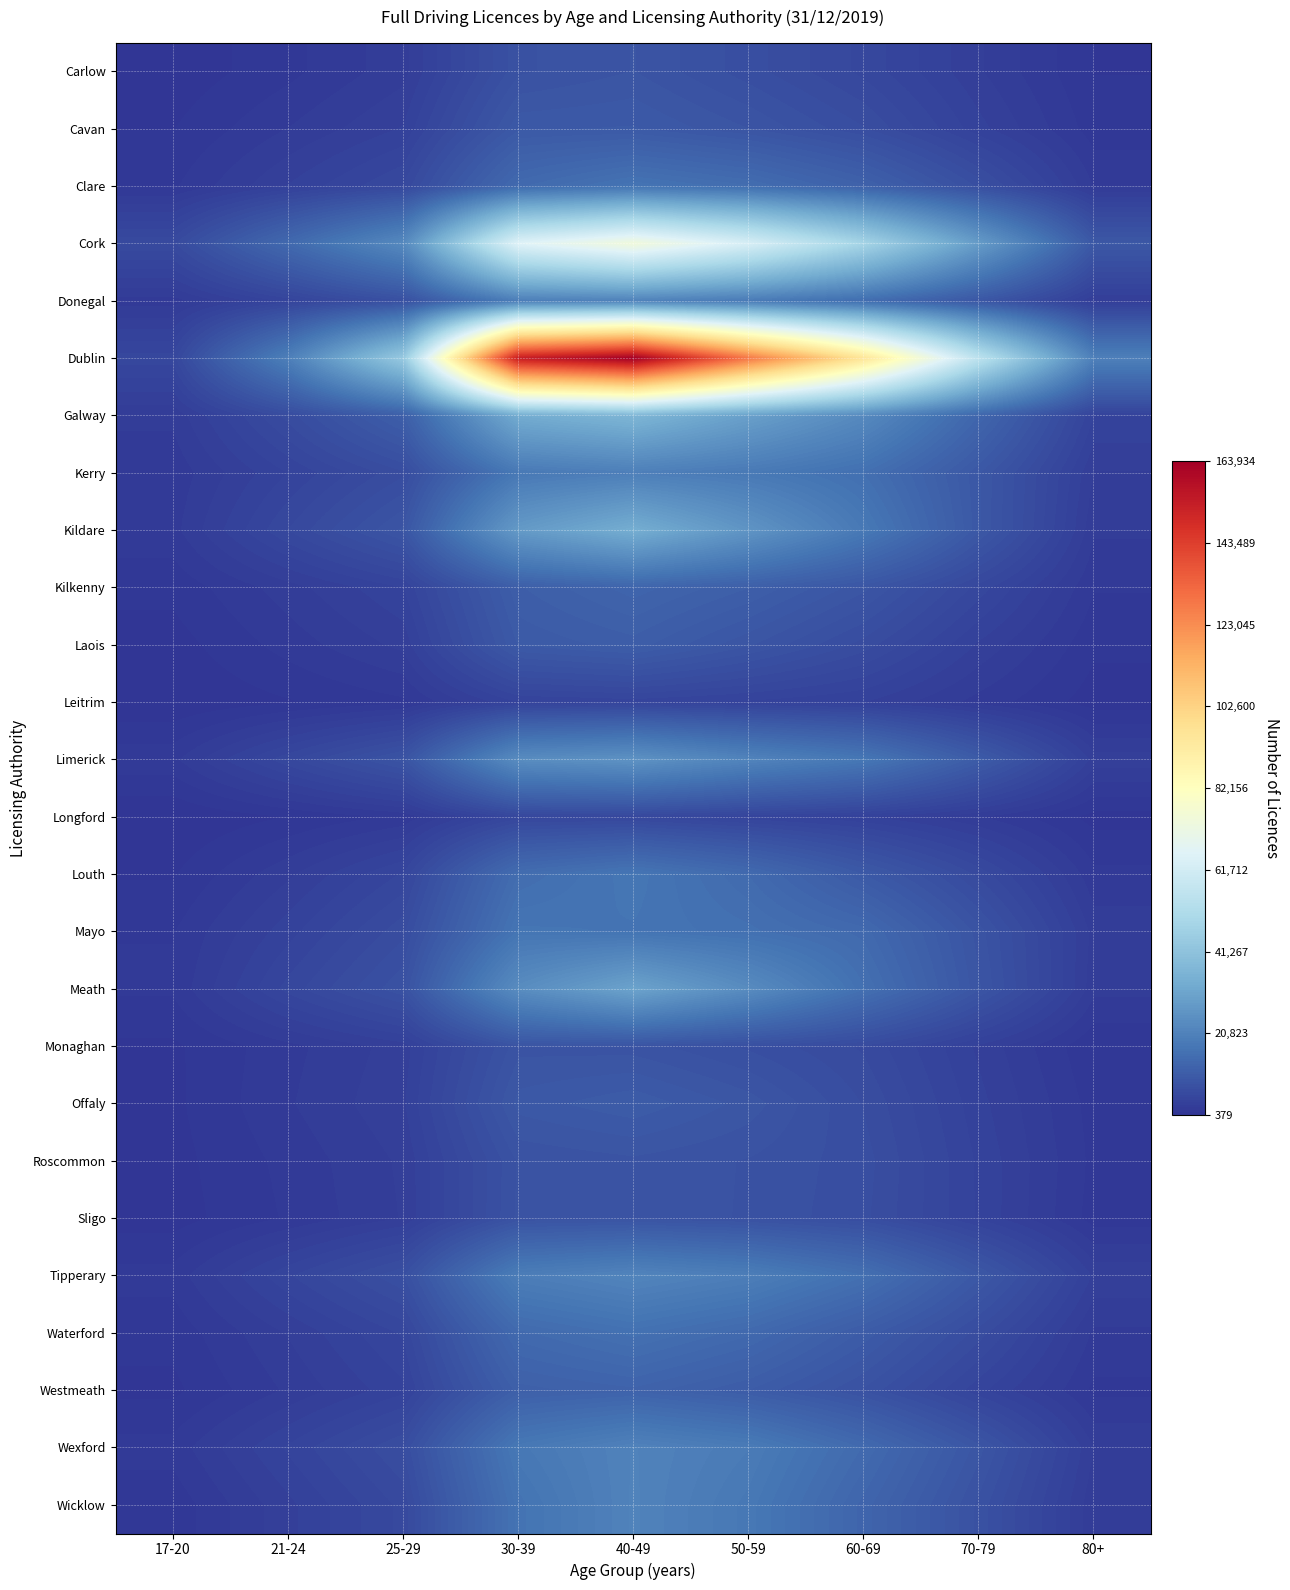

What is the total value across all series at 70-79?

237394